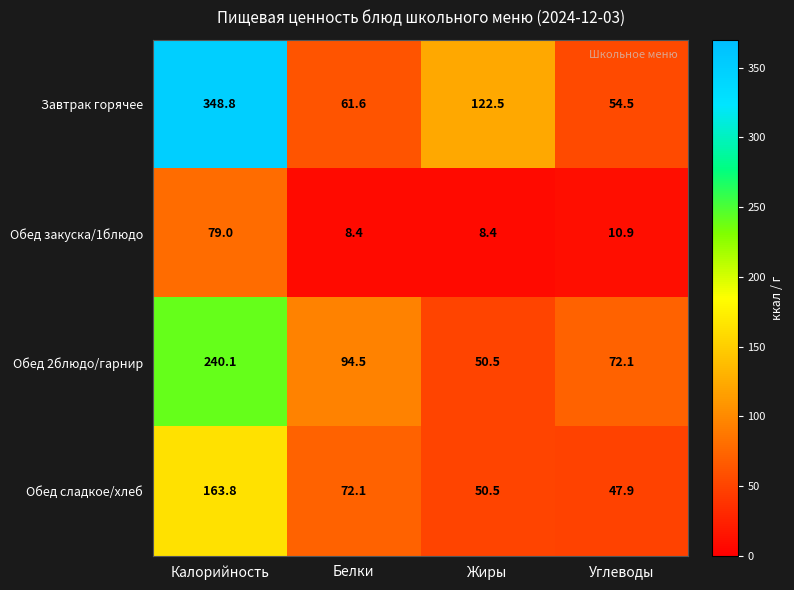

Count the number of data series in this chart.

4